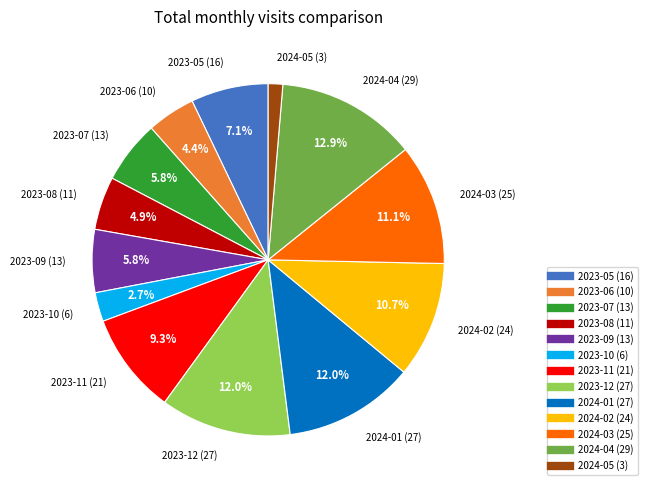

To the nearest percent, what is the combined percentage of 2024-03 and 2023-05?

18%